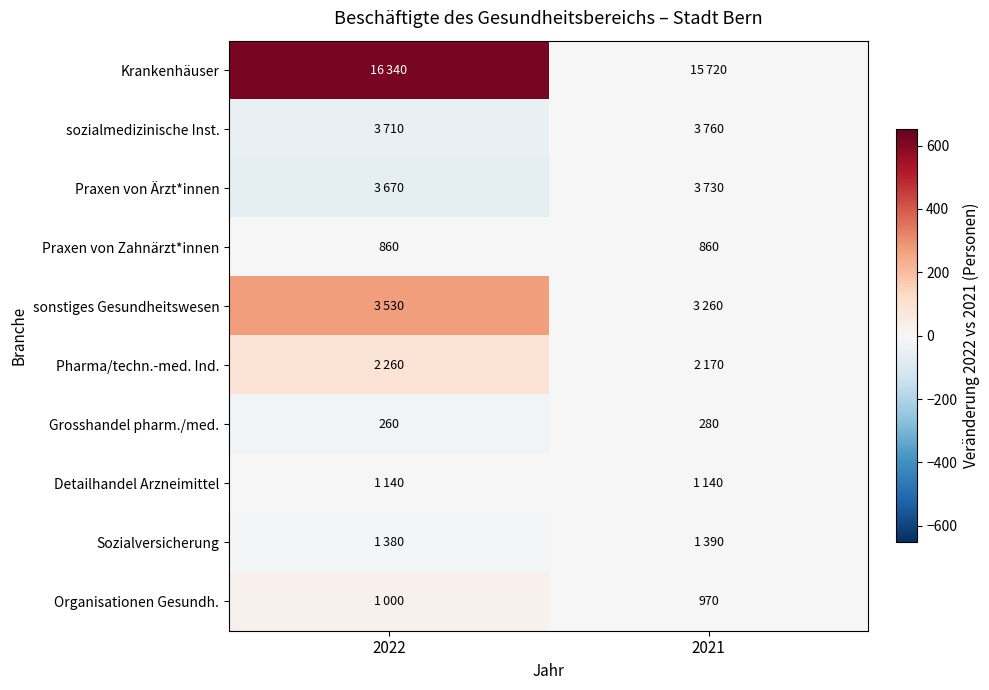

Is the value of Grosshandel pharm./med. at 2022 greater than the value of Organisationen Gesundh. at 2021?

No